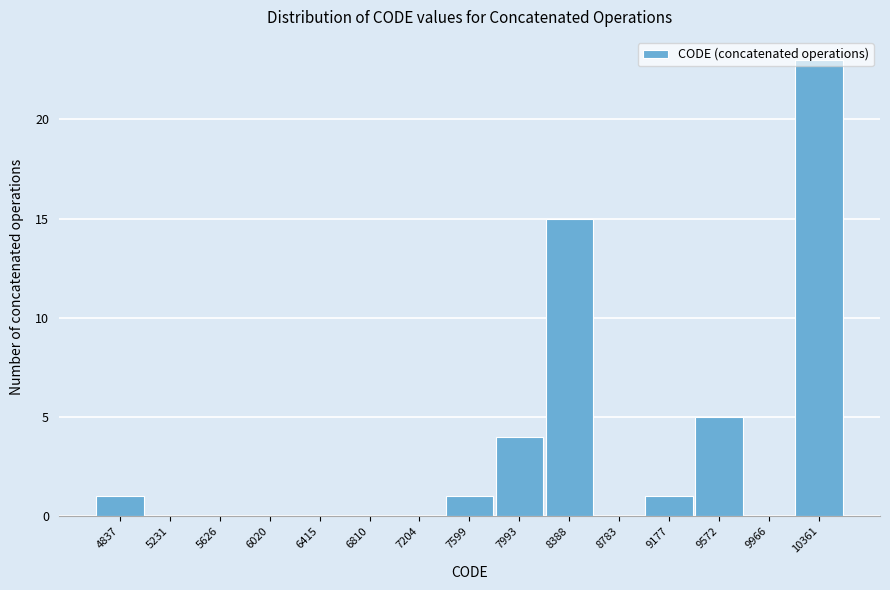

Is it true that the value at 10361 is 23?

True